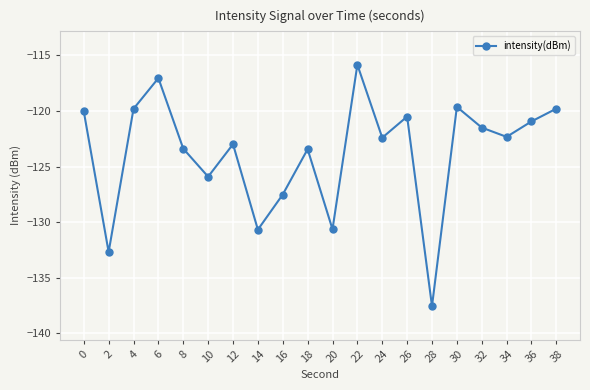

True or false: the data shows -137.5 at 28.

True